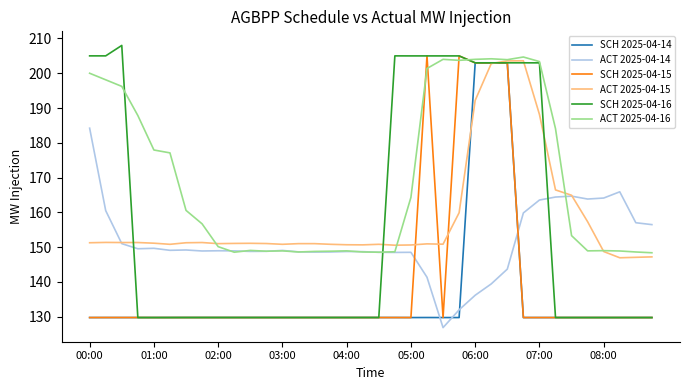

Which series has the largest total across all categories?

ACT 2025-04-16